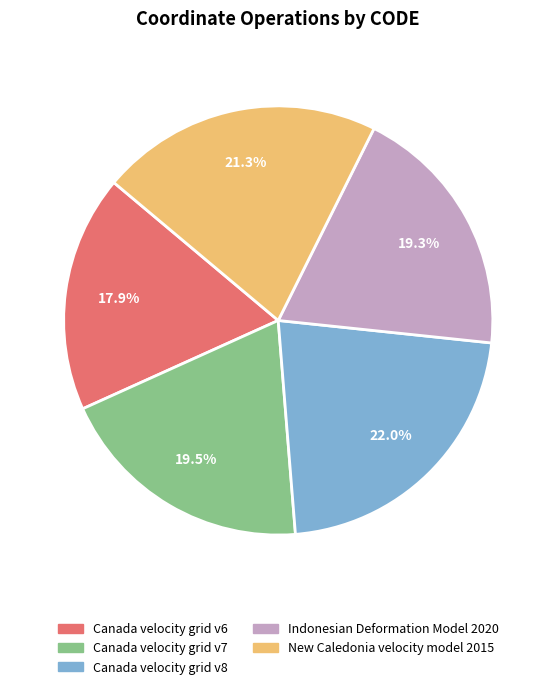

How many slices are in this pie chart?

5